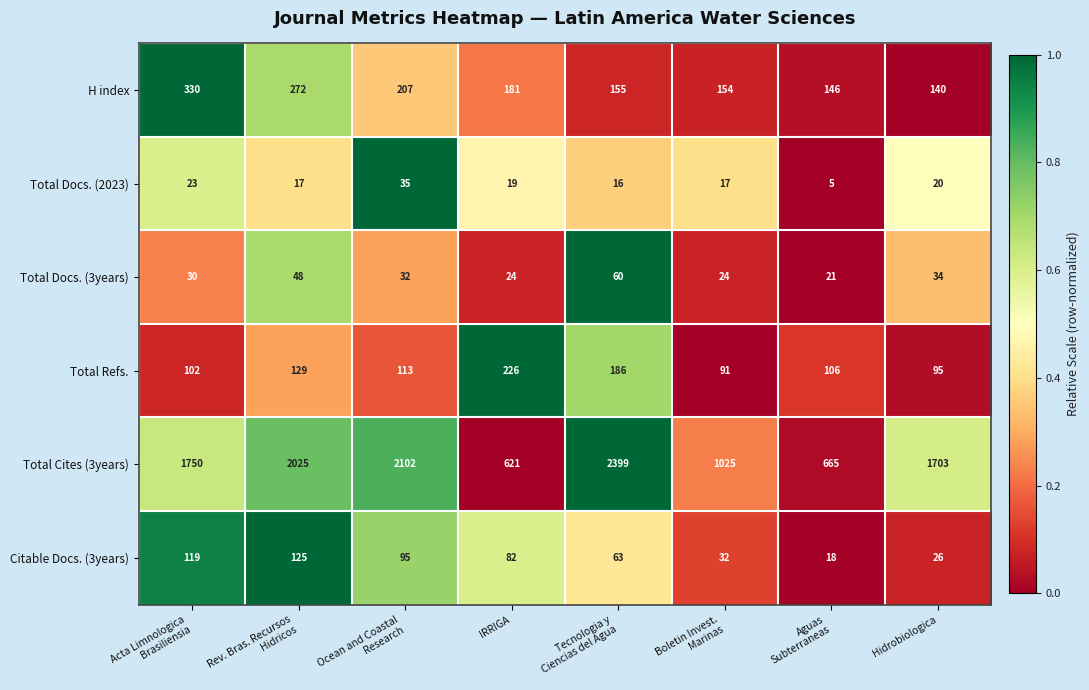

What is the total value across all series at Hidrobiologica?

2018